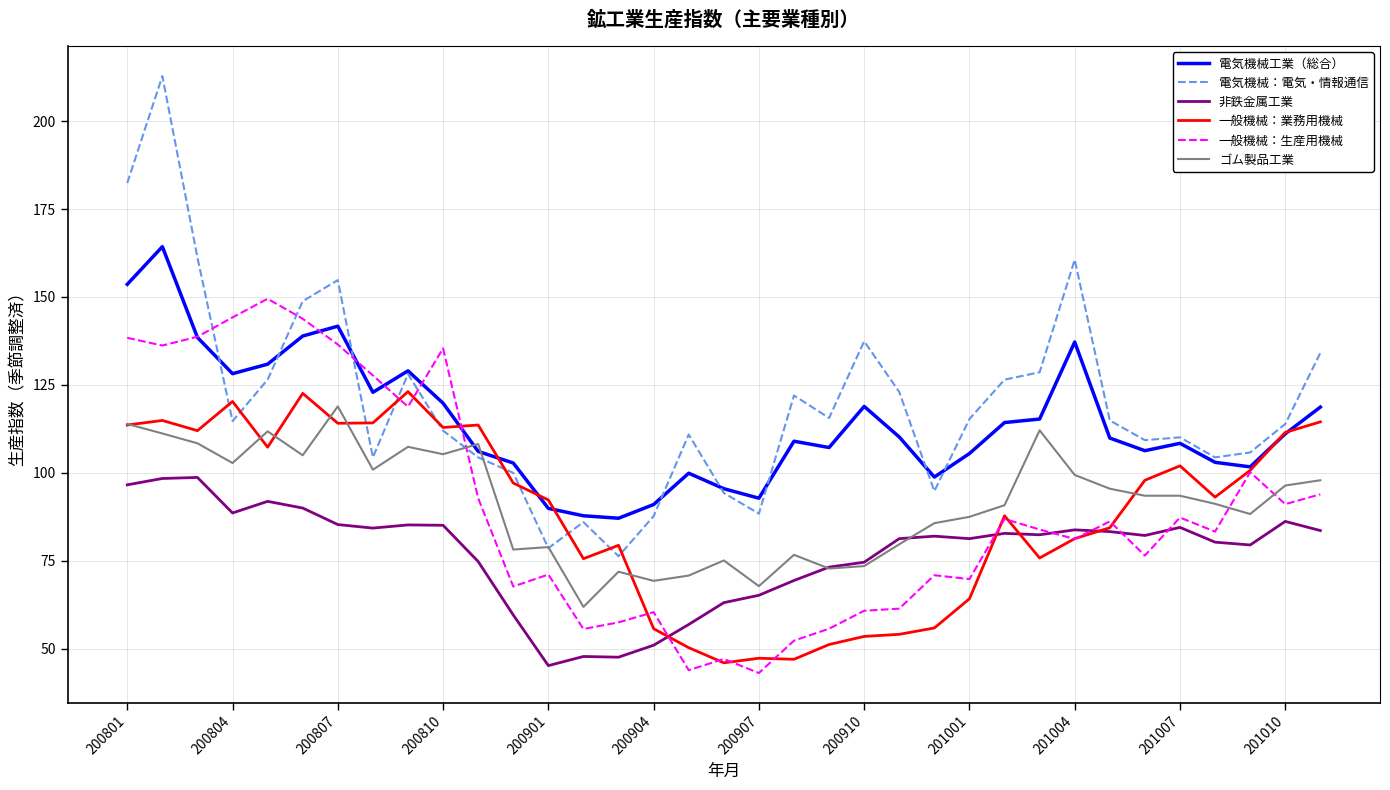

What is the average value of the ゴム製品工業 series?

91.5